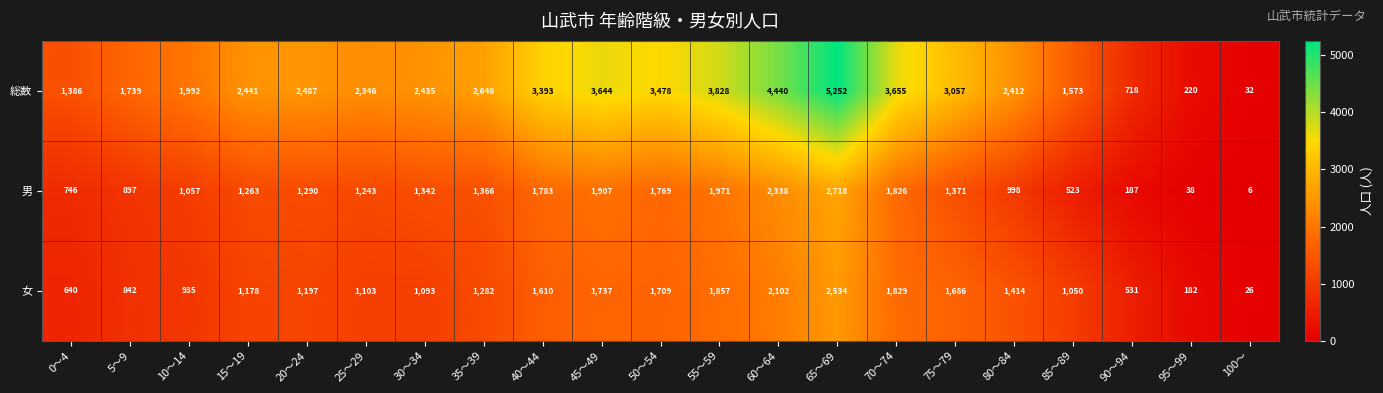

Read the 男 value at 35～39, to the nearest 50.

1350